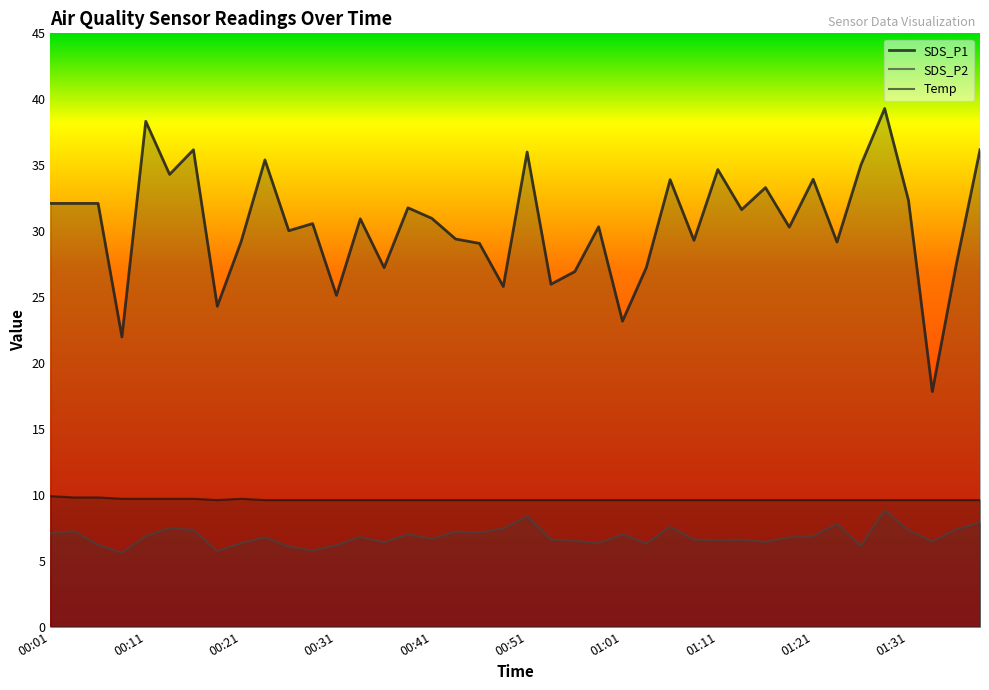

True or false: Temp has a value of 9.7 at 00:11.

True